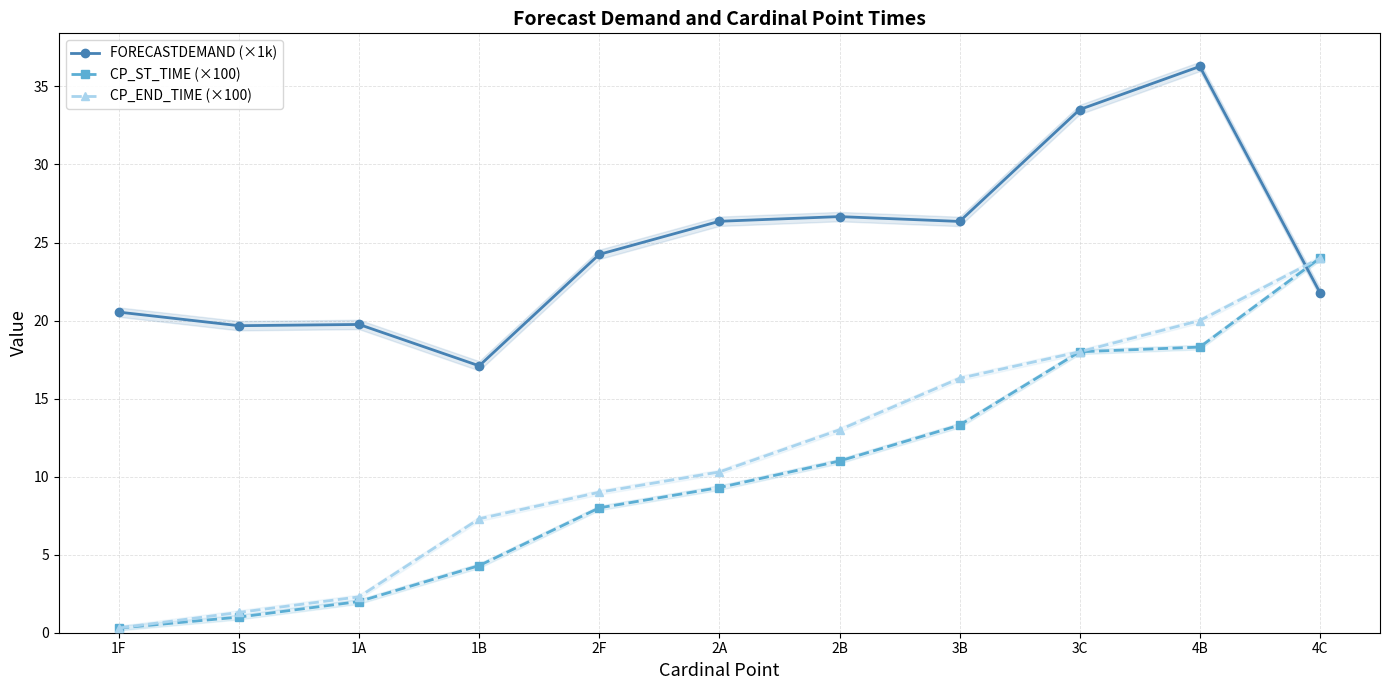

True or false: FORECASTDEMAND (×1k) and CP_ST_TIME (×100) cross at least once.

True